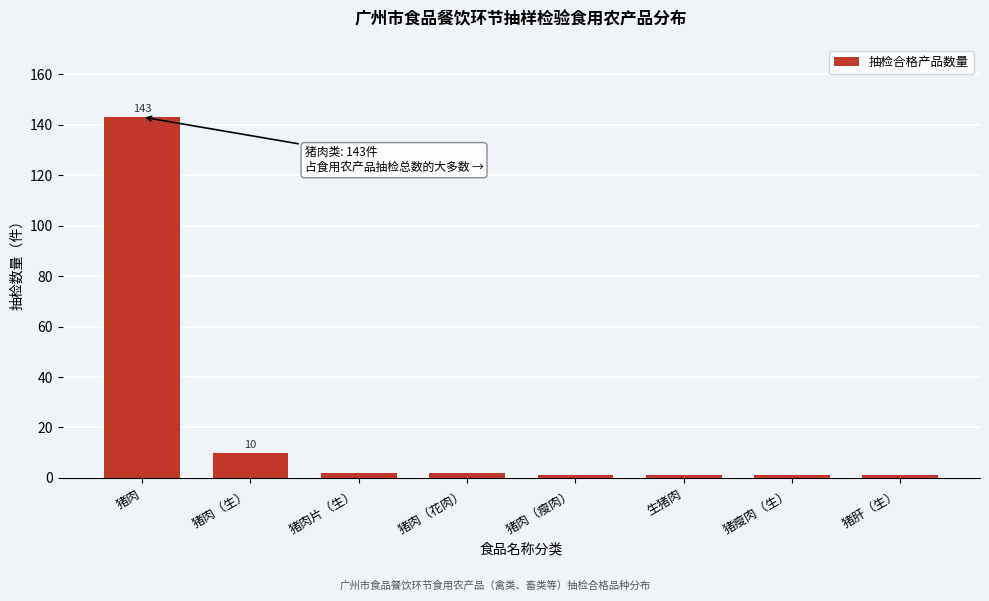

Reading left to right, extract all data points from this chart.

143	10	2	2	1	1	1	1